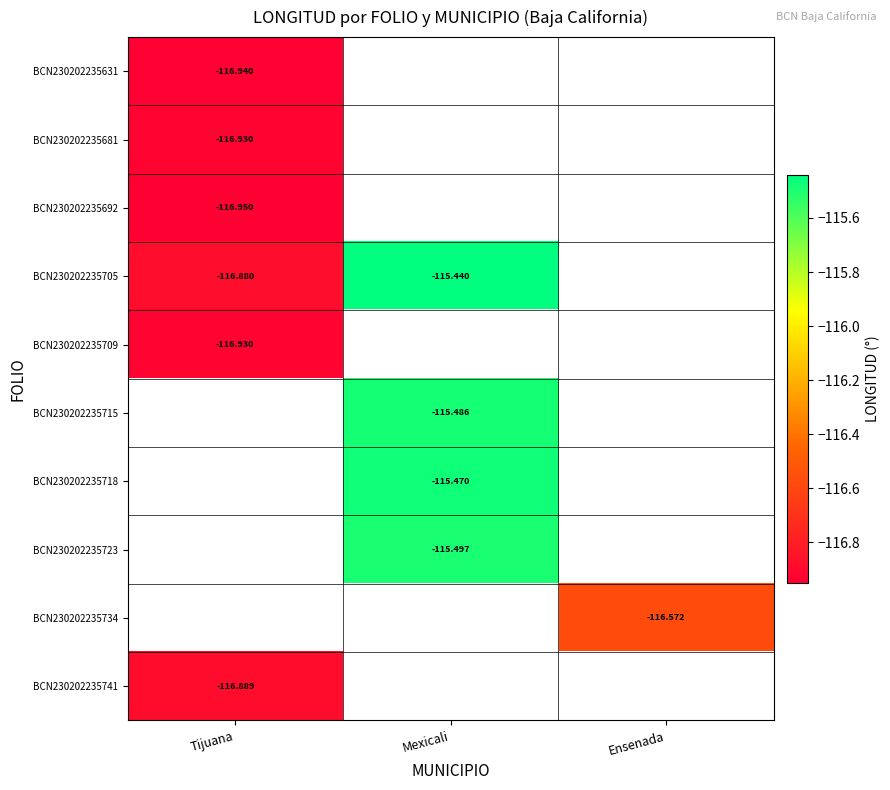

Which label corresponds to the smallest value in the chart?

Tijuana